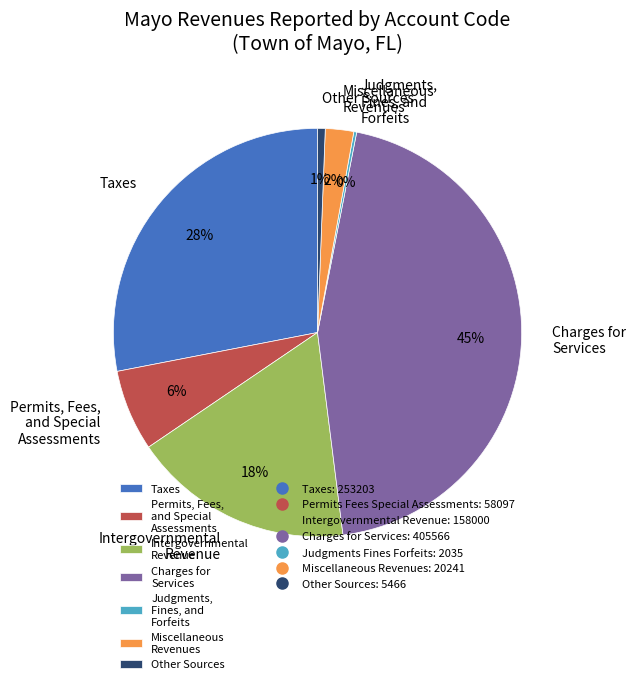

Does Other Sources represent more than half of the total?

No